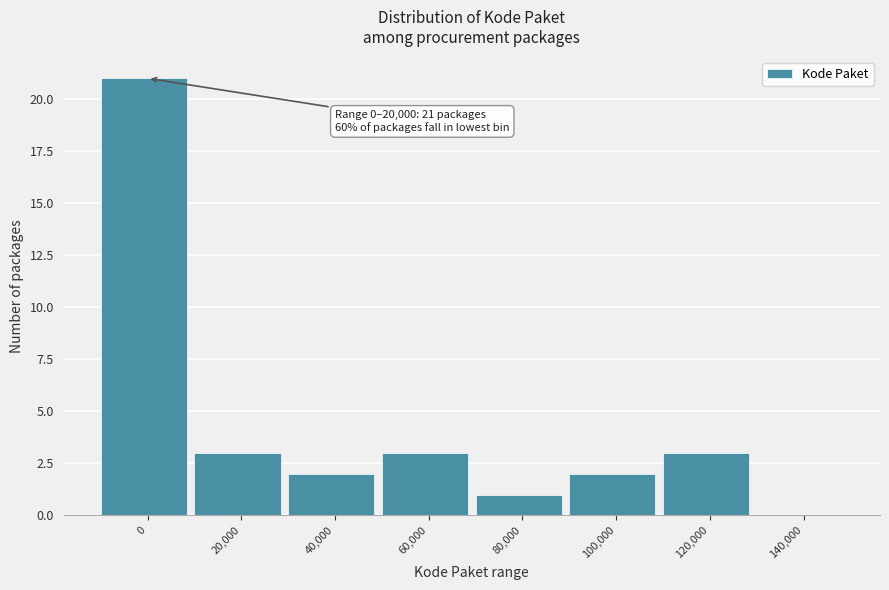

Reading left to right, list all the values displayed in this chart.

0=21	20,000=3	40,000=2	60,000=3	80,000=1	100,000=2	120,000=3	140,000=0